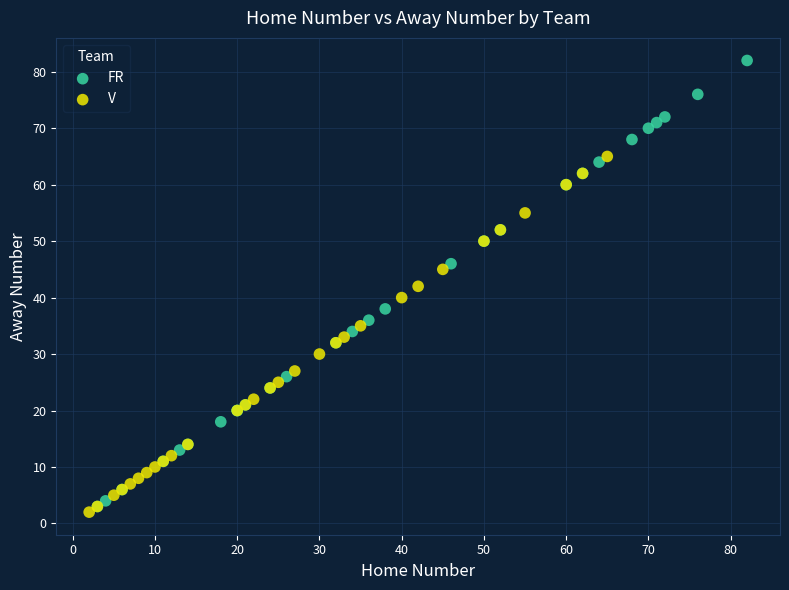

Which series has the widest spread of Y values?

FR